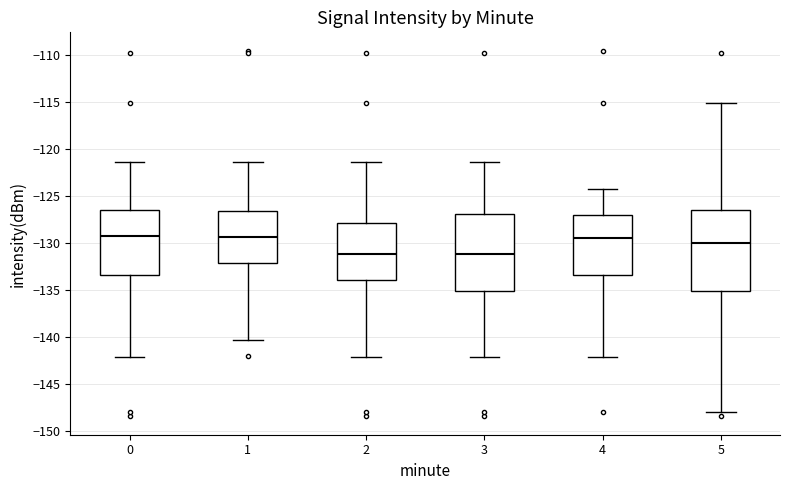

Reading left to right, transcribe this box plot: for each box, give where its median line is, the range the box spans, and where its two whiskers end, as read against the y-axis. The values are not printed on the chart, so give them approximately, as read against the axis.

0: median -129.5, box -133.5 to -126.5, whiskers -142.0 to -121.5
1: median -129.5, box -132.0 to -126.5, whiskers -140.5 to -121.5
2: median -131.0, box -134.0 to -128.0, whiskers -142.0 to -121.5
3: median -131.0, box -135.0 to -127.0, whiskers -142.0 to -121.5
4: median -129.5, box -133.5 to -127.0, whiskers -142.0 to -124.0
5: median -130.0, box -135.0 to -126.5, whiskers -148.0 to -115.0